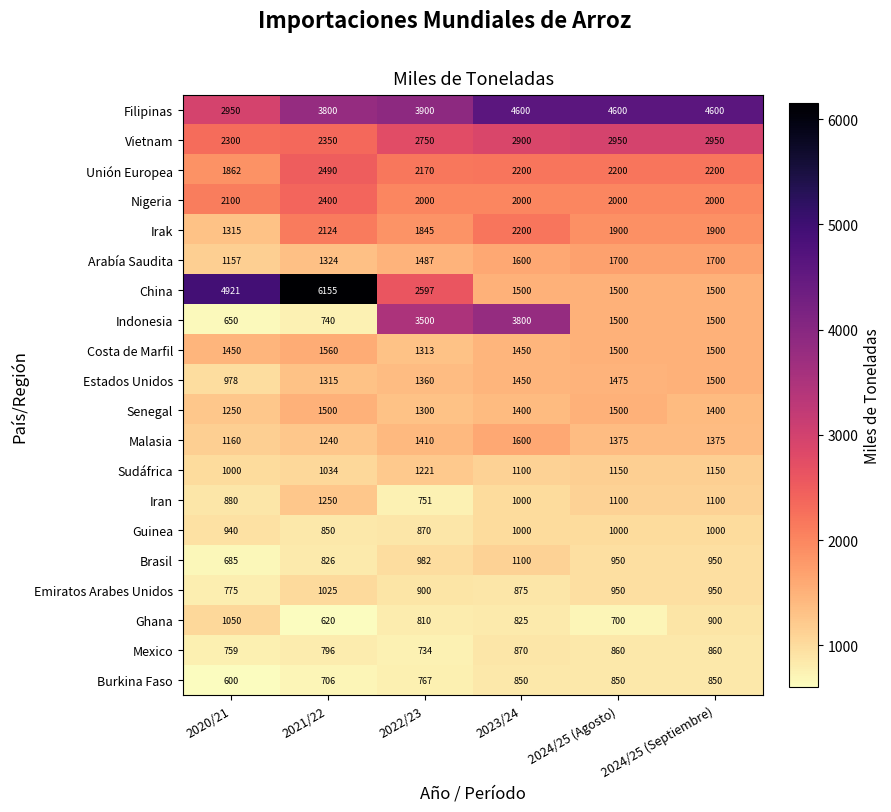

How many series are shown in this chart?

20